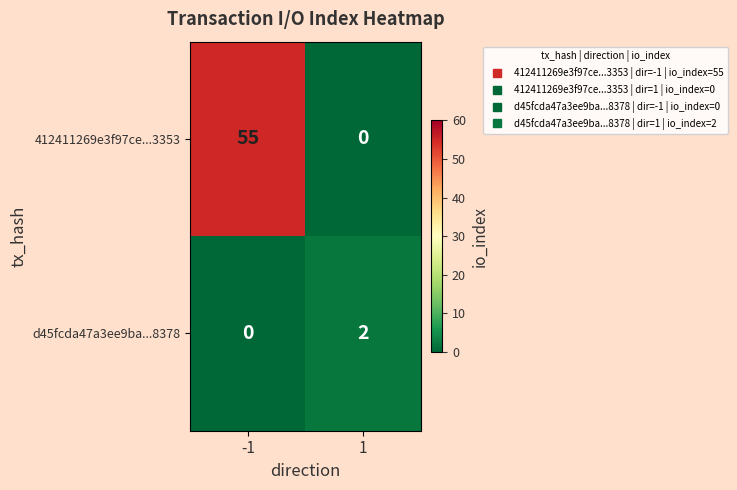

At which category is the sum across all series the highest?

-1